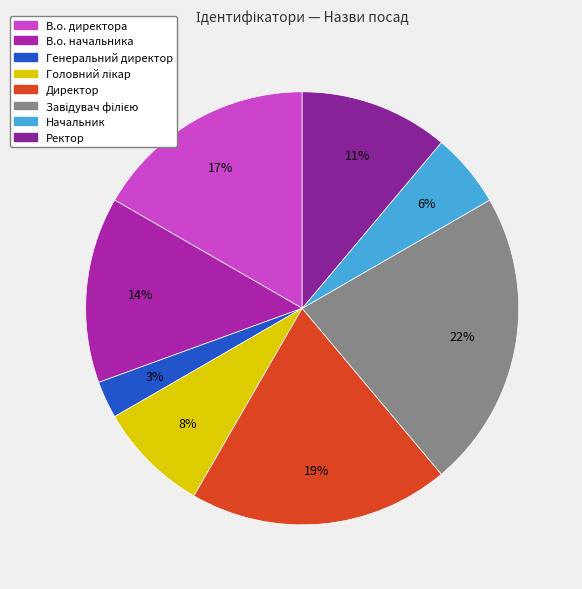

The Завідувач філією slice represents 22% of the pie. True or false?

True